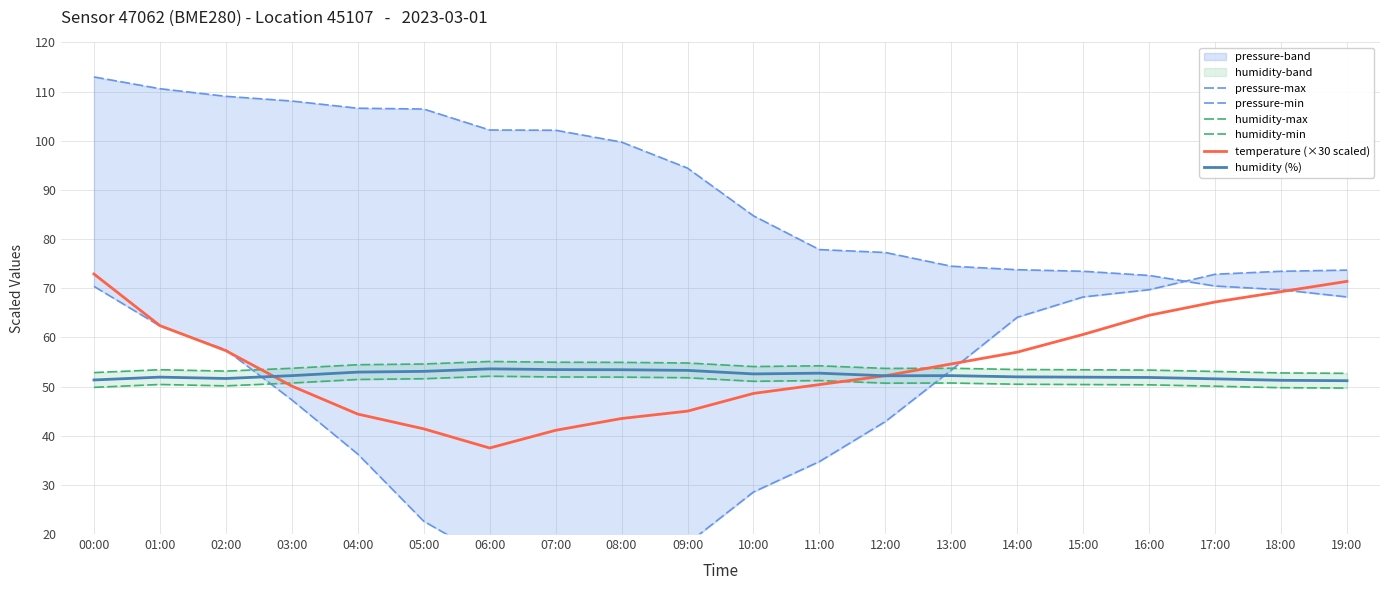

What is the minimum value shown in the chart?

14.9